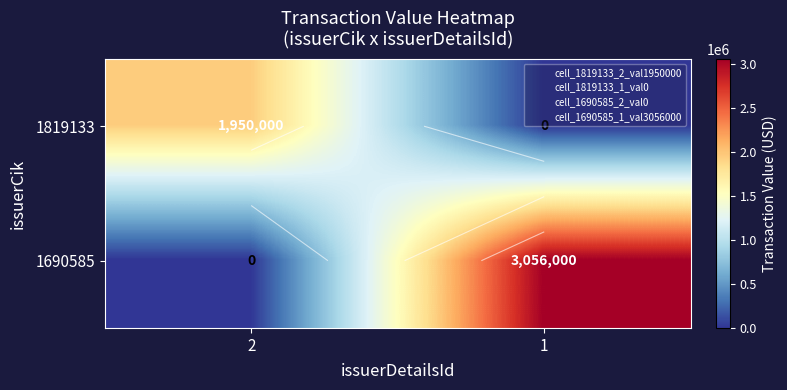

At which label is 1690585 closest to 1528000?

2